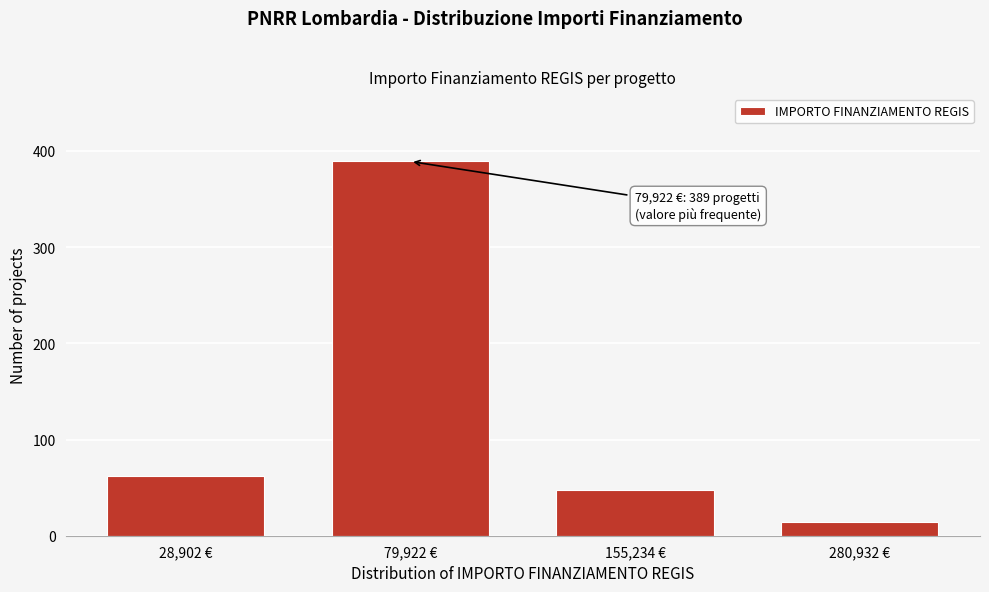

Reading left to right, what are all the values shown in this chart?

62	389	48	14